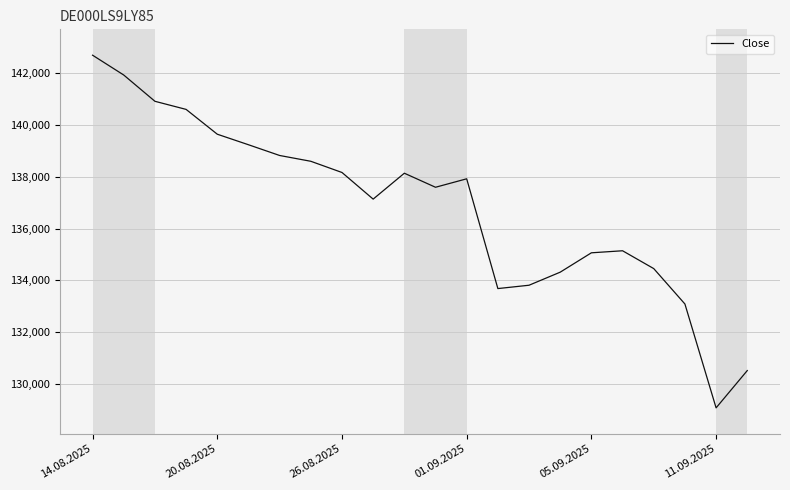

What is the maximum value shown in the chart?

142704